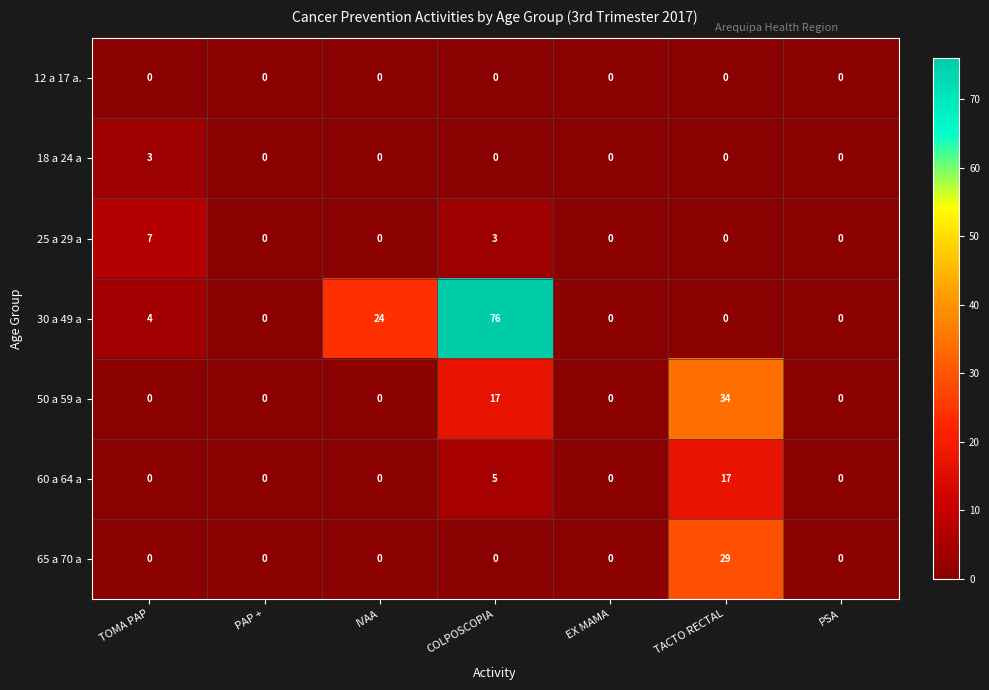

Between IVAA and COLPOSCOPIA, which series saw the biggest shift?

30 a 49 a